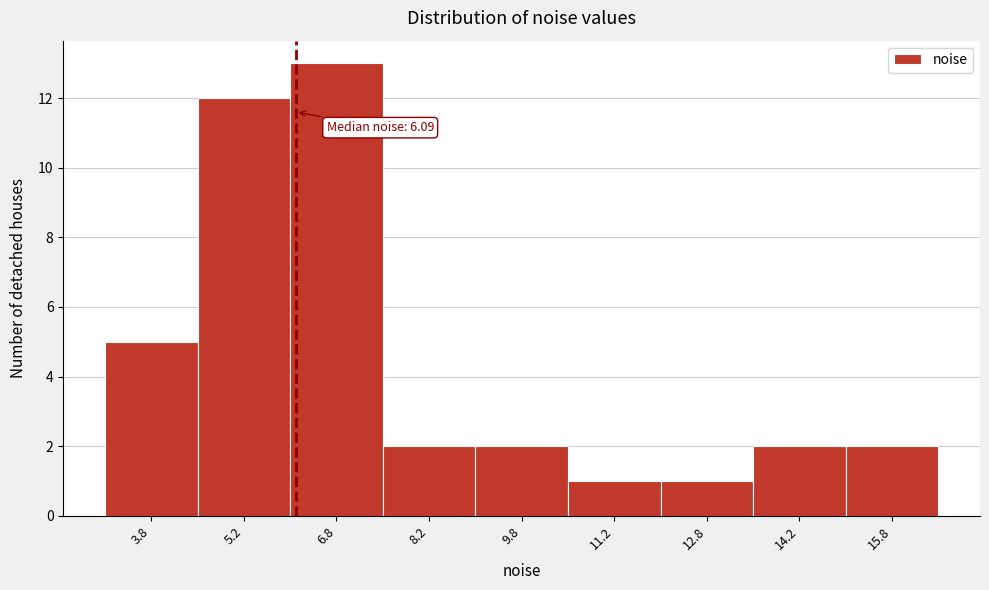

Over which range of the x-axis is the bar tallest?

6.0 to 7.5